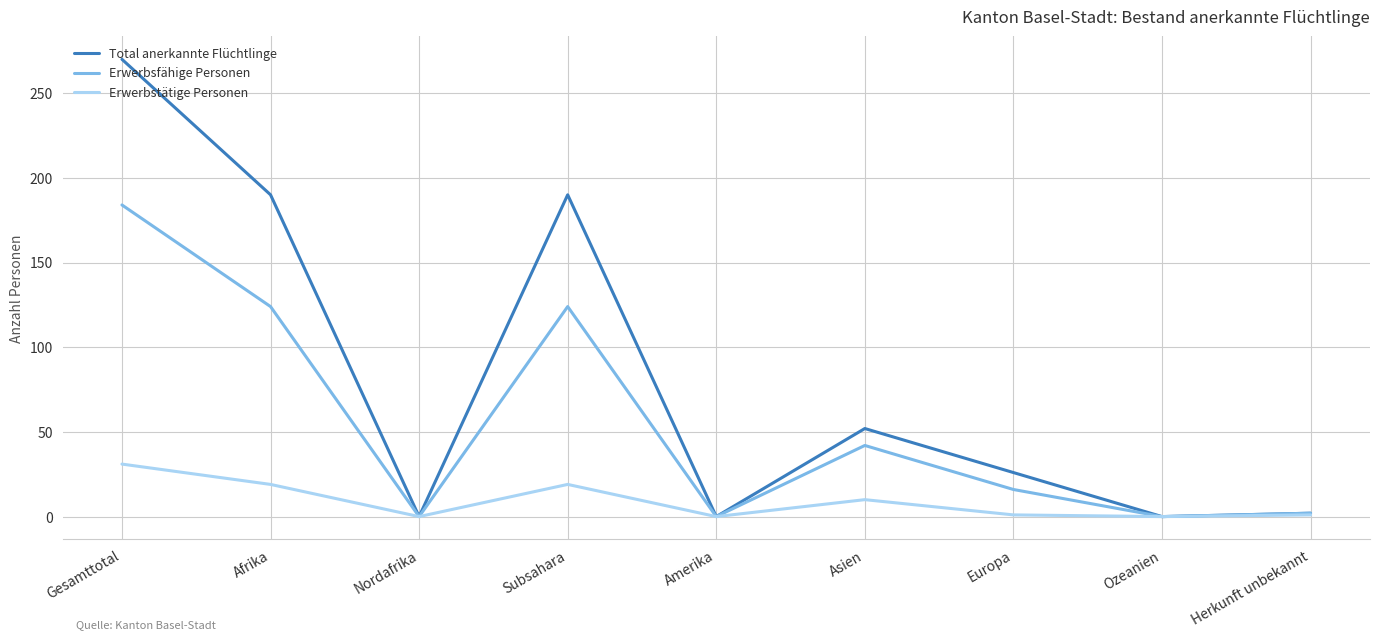

Rank the series by their maximum value, from lowest to highest.

Erwerbstätige Personen, Erwerbsfähige Personen, Total anerkannte Flüchtlinge